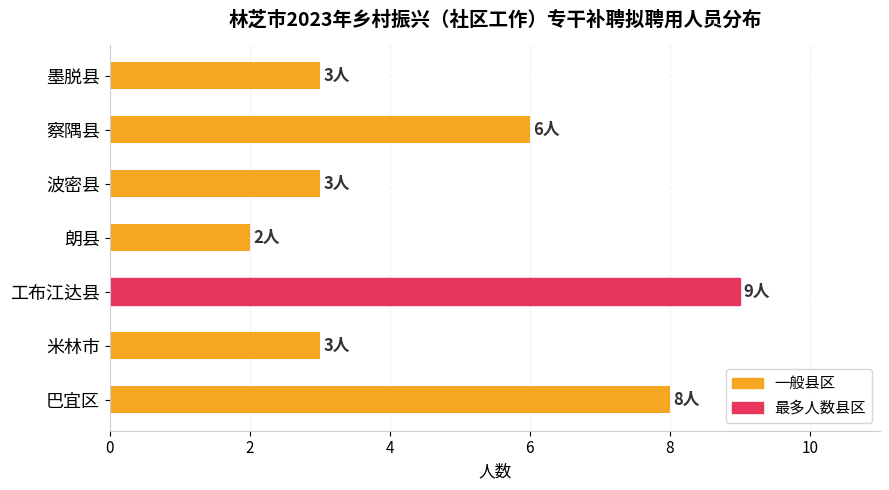

What is the difference between the values at 波密县 and 巴宜区?

5